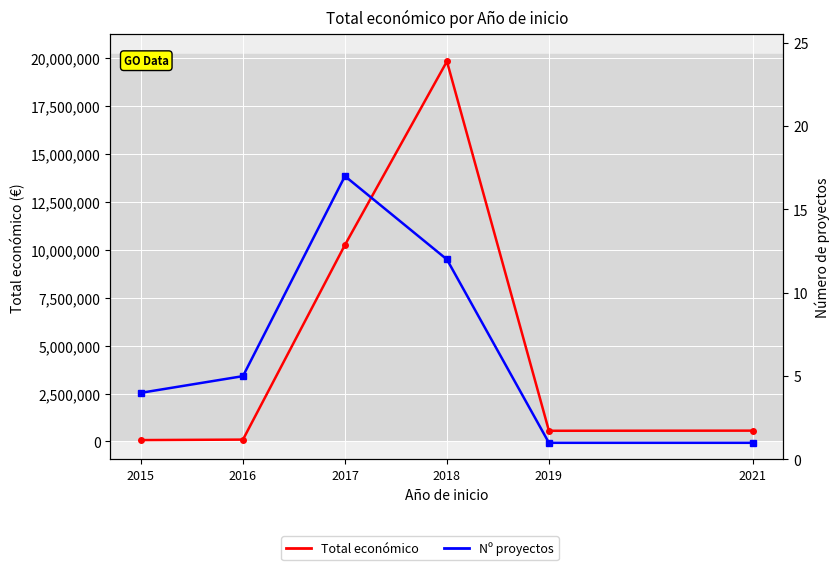

How many values in the Nº proyectos series exceed 5?

2